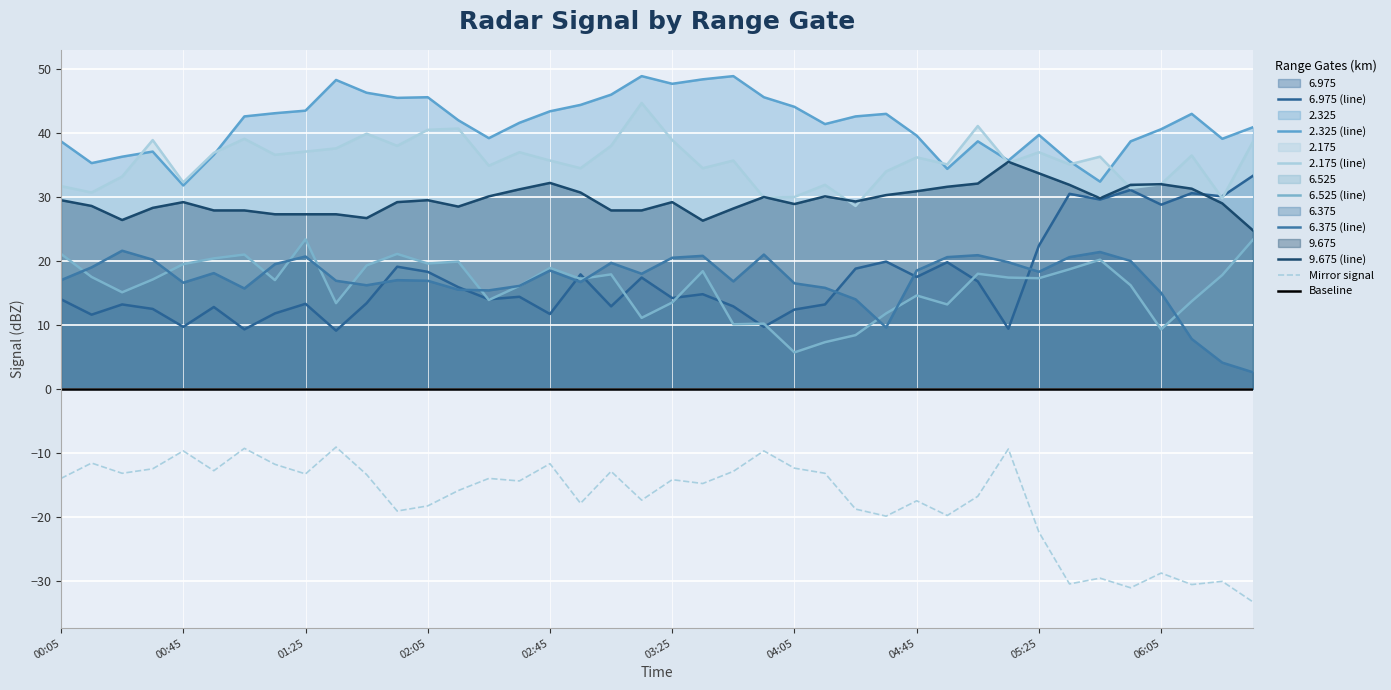

True or false: 2.175 and 6.525 cross at least once.

False